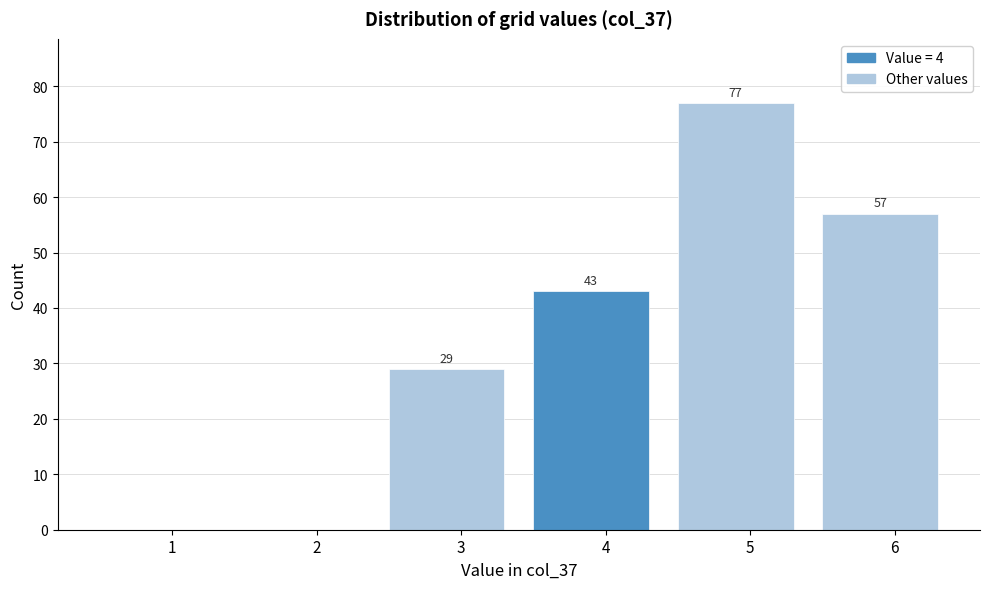

Reading left to right, extract all data points from this chart.

1=0	2=0	3=29	4=43	5=77	6=57